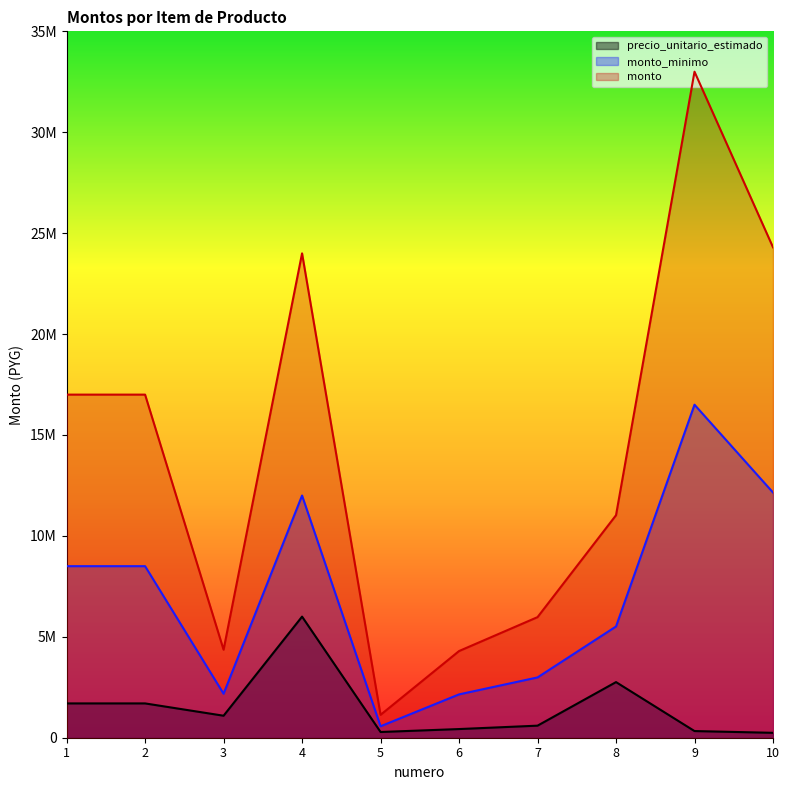

What is the value of the monto_minimo point at the 3rd from the left?

2180000